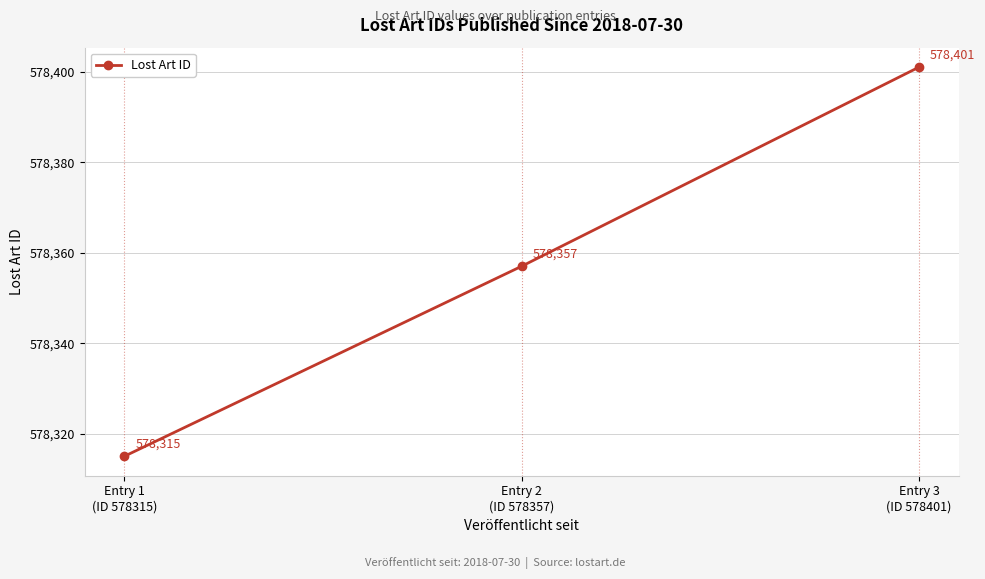

How many lines are shown in the chart?

1